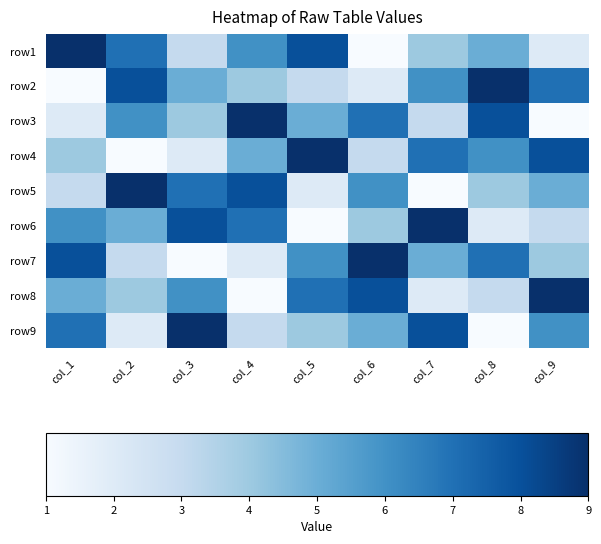

What is the spread (max minus min) of values at col_8?

8